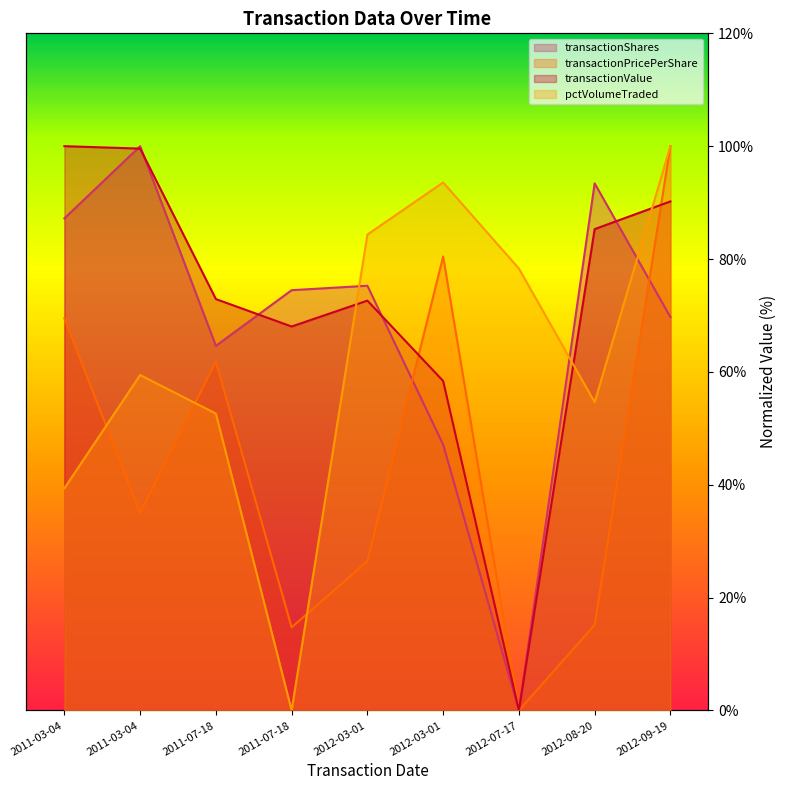

What are all the series names shown in the legend?

transactionShares, transactionPricePerShare, transactionValue, pctVolumeTraded